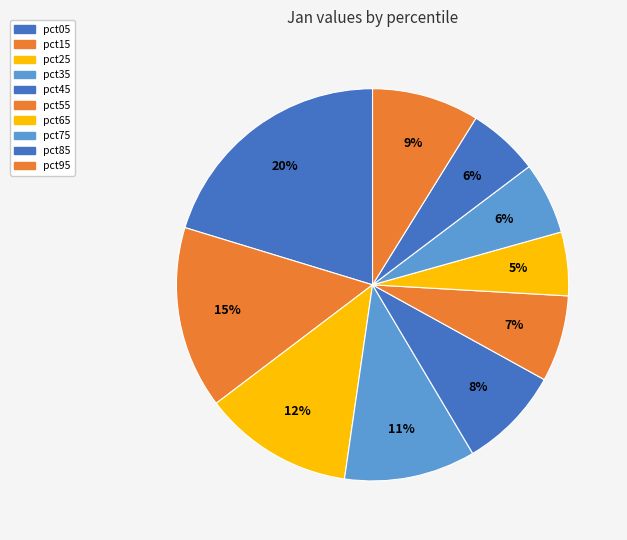

The pct75 slice represents 12% of the pie. True or false?

False